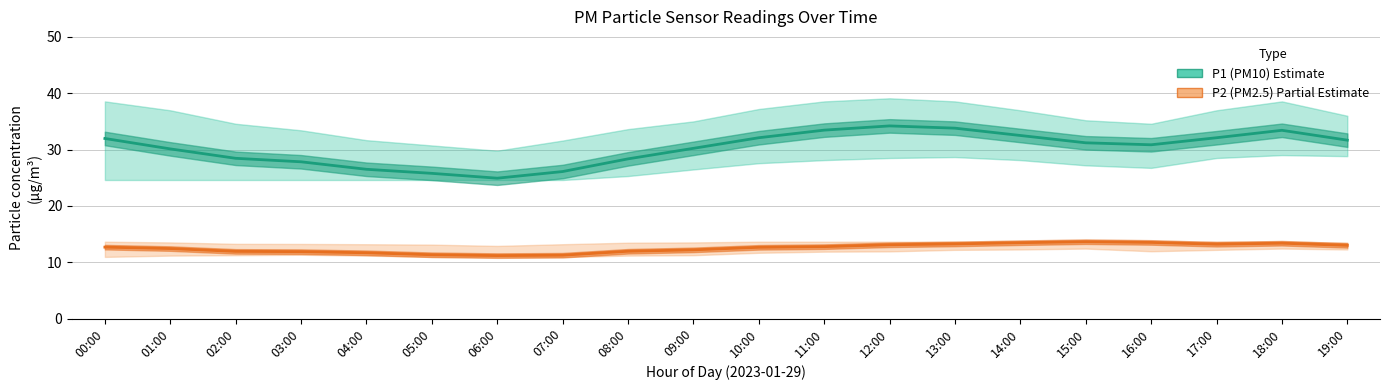

Does the chart have visible grid lines?

Yes